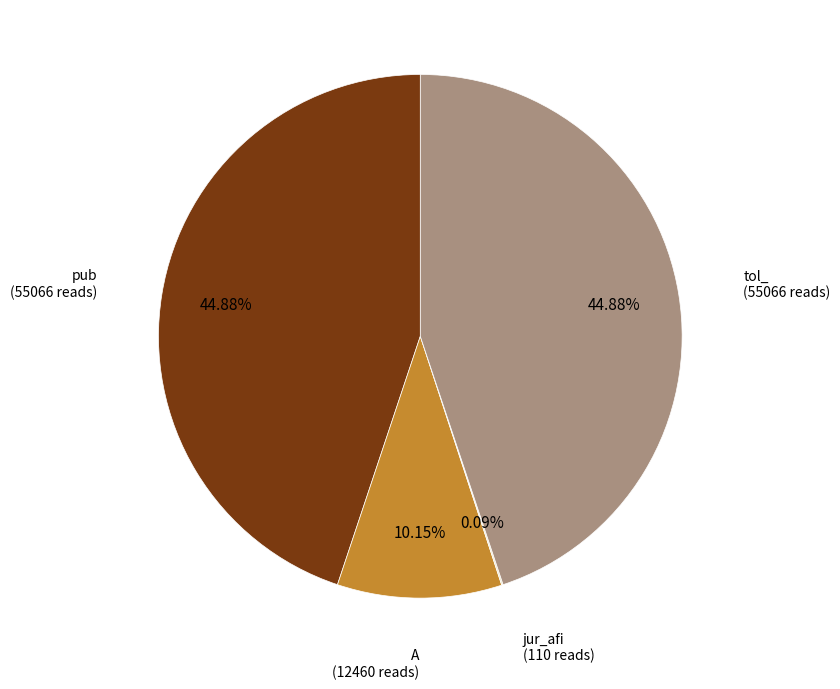

Which has a higher value, tol_ or A?

tol_